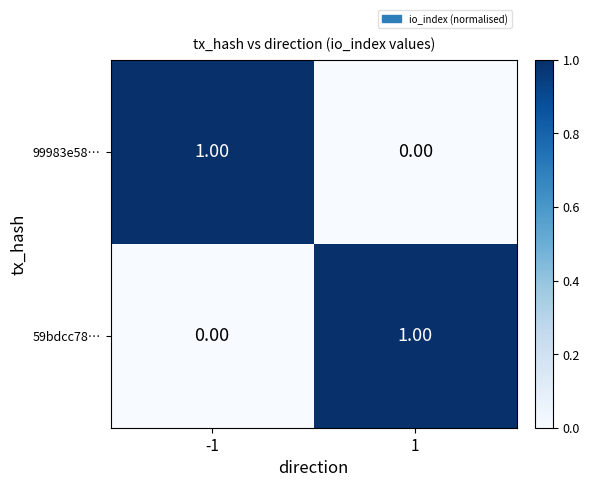

At how many categories does at least one series exceed 0?

2